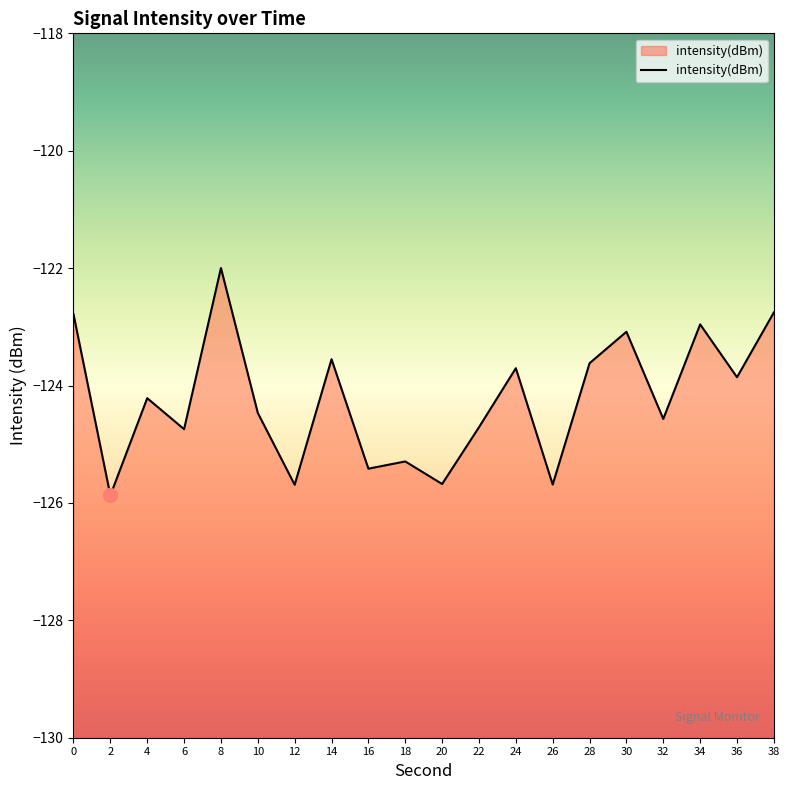

How many interior local valleys (lower than both neighbors) does the data have?

8